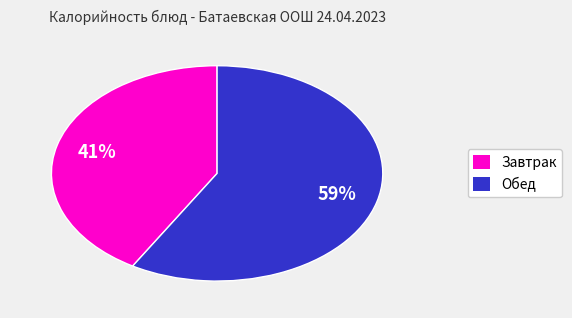

To the nearest percent, what is the average slice percentage?

50%